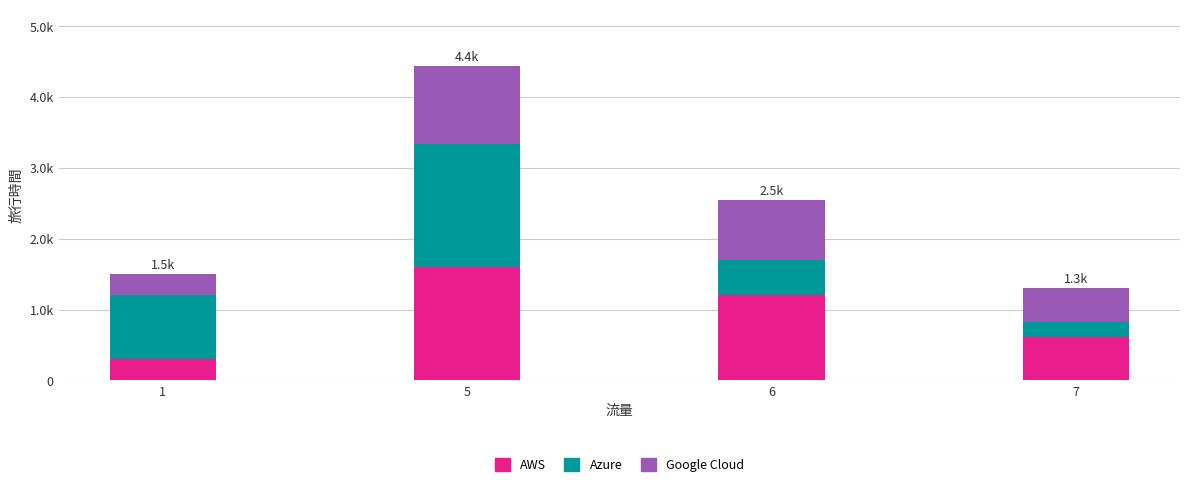

Are the bars horizontal?

No